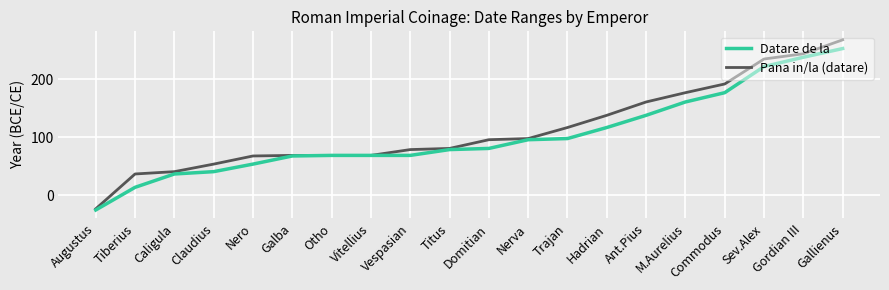

What is the highest value of the Datare de la series?

253